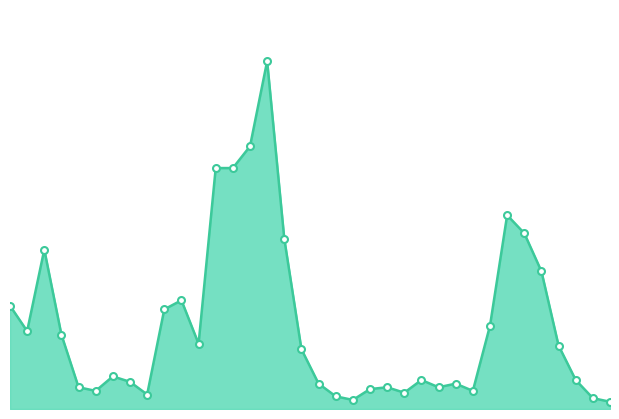

What is the value of the 35th point from the left?

6